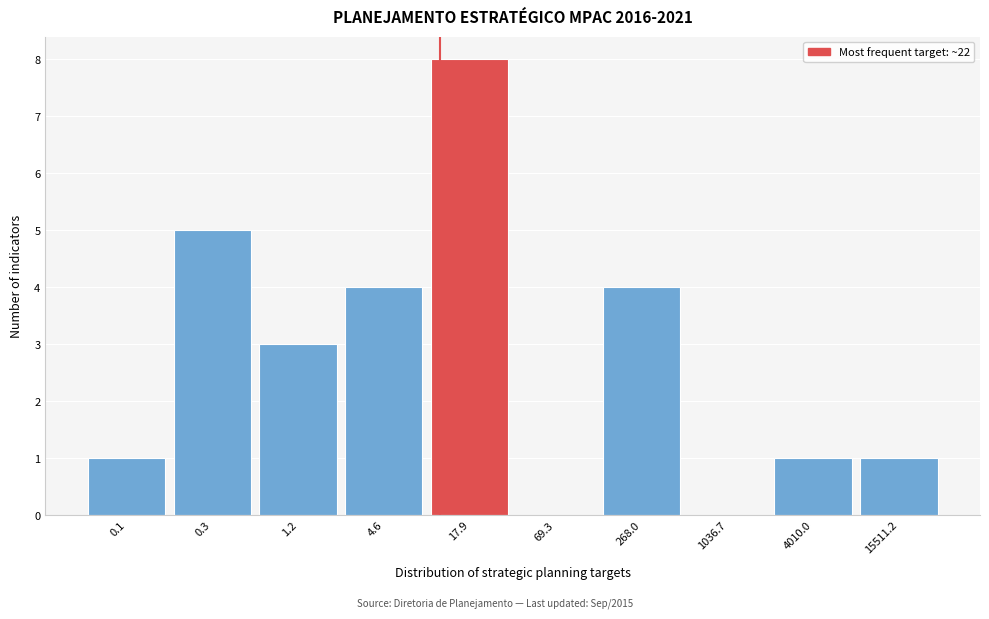

Reading left to right, what are all the values shown in this chart?

0.1=1	0.3=5	1.2=3	4.6=4	17.9=8	69.3=0	268.0=4	1036.7=0	4010.0=1	15511.2=1